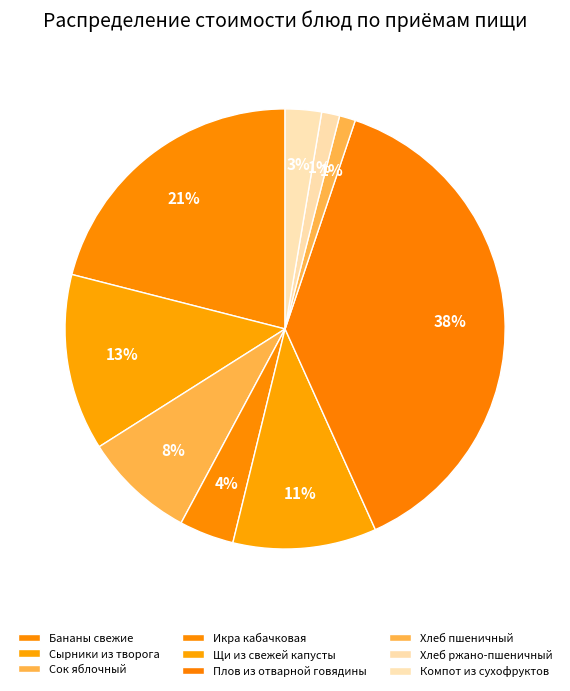

How many slices are in this pie chart?

9